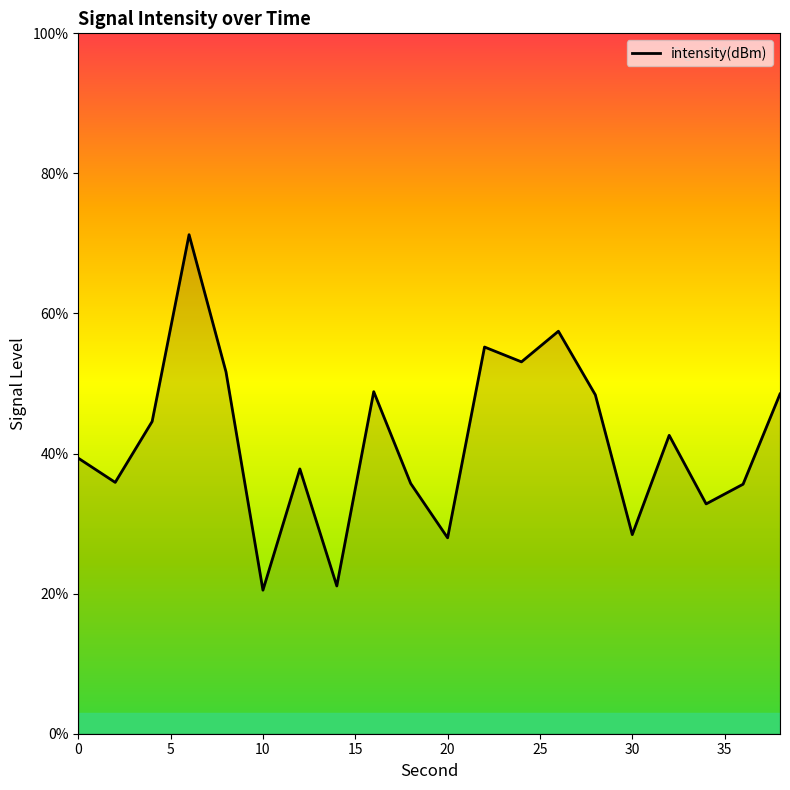

What is the maximum value shown in the chart?

71.3